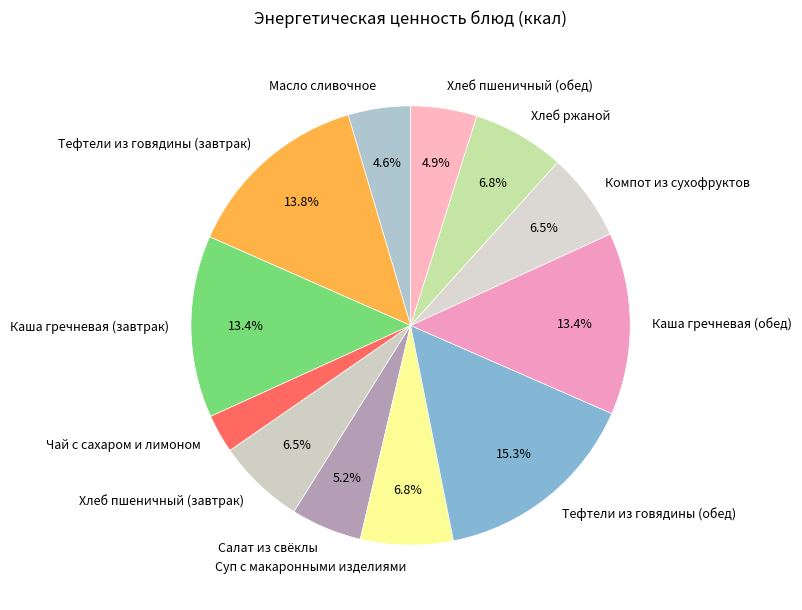

To the nearest percent, what is the difference between the largest and smallest slice percentages?

12%